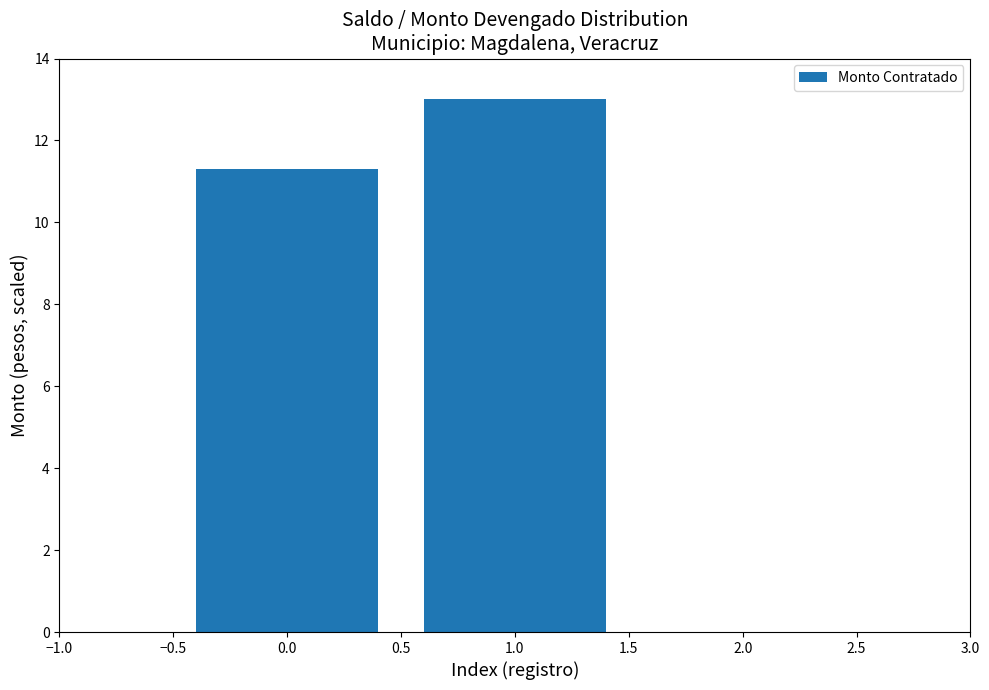

Reading left to right, extract all data points from this chart.

0.0=11.3	1.0=13.0